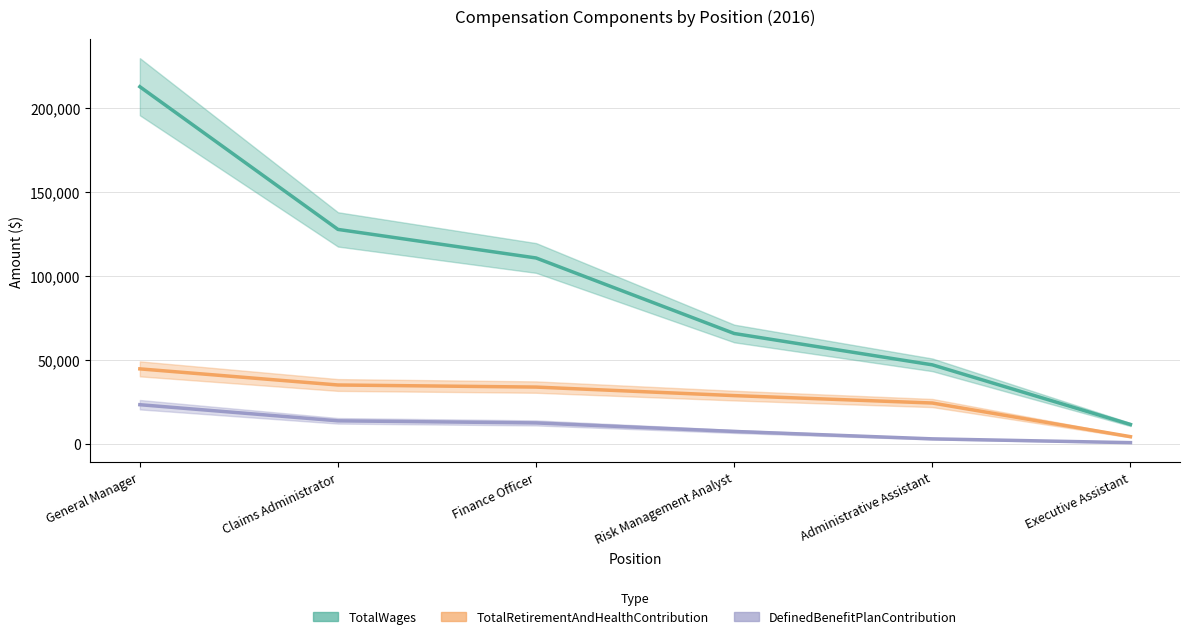

At which label is TotalRetirementAndHealthContribution closest to 24512?

Administrative Assistant